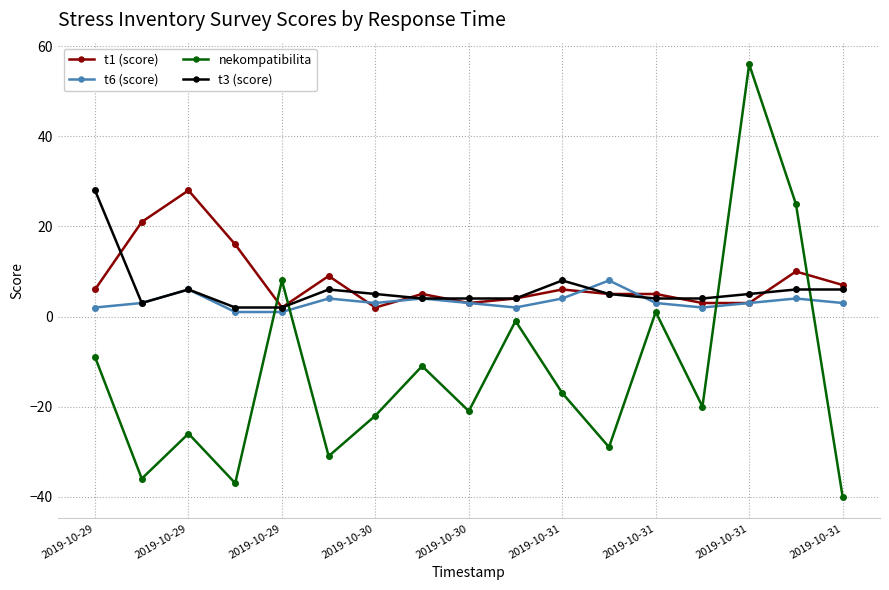

True or false: t1 (score) has more than 1 interior local peaks.

True